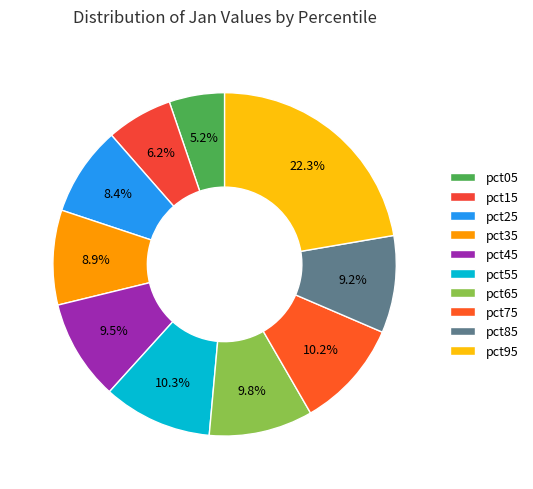

To the nearest percent, what portion does pct75 represent?

10%